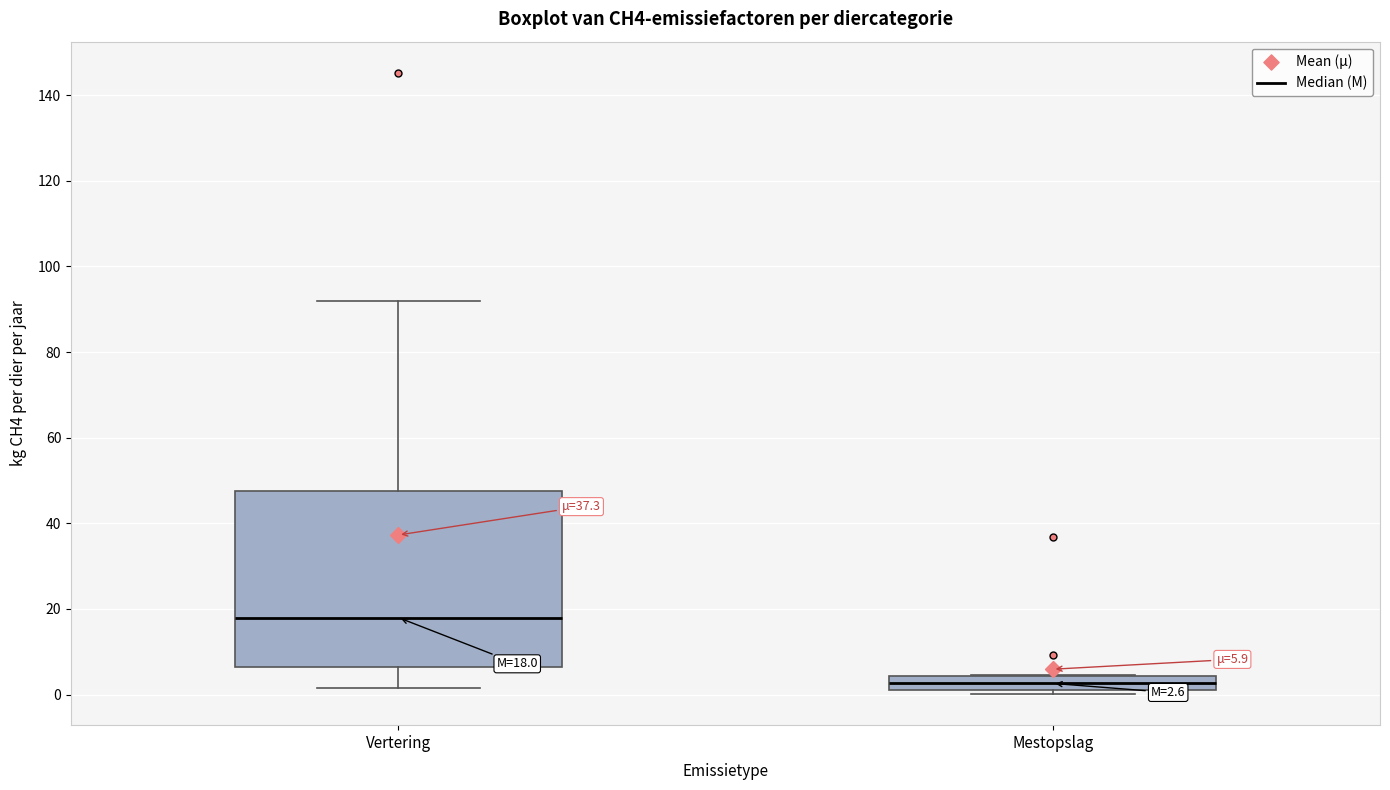

Which box is the tallest, from its lower edge to its upper edge?

Vertering